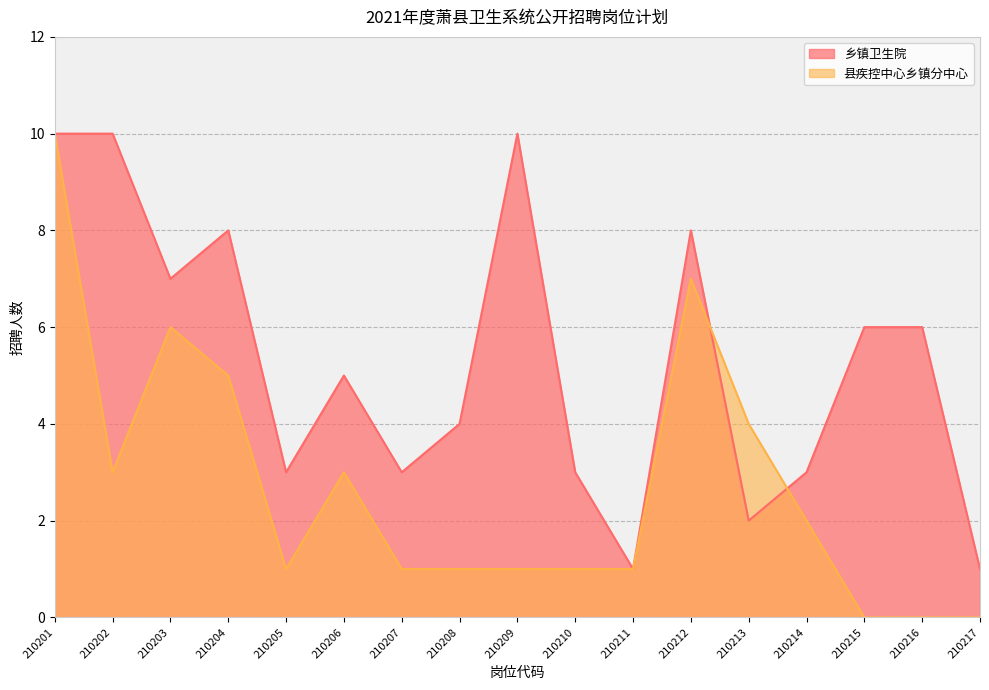

Is the value of 县疾控中心乡镇分中心 at 210203 greater than the value of 乡镇卫生院 at 210207?

Yes